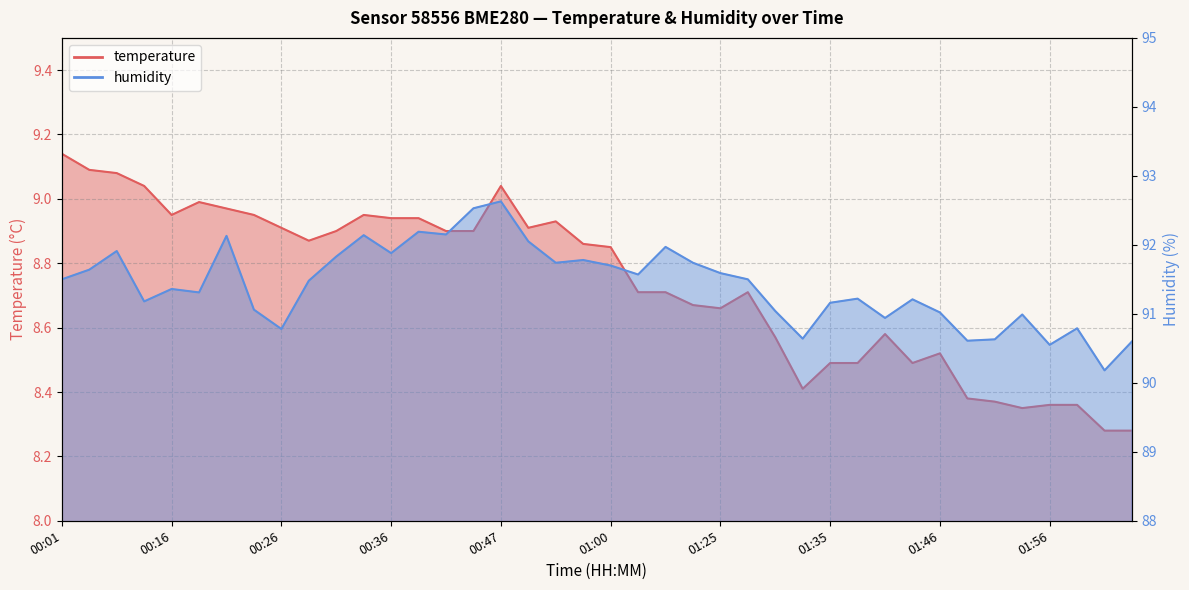

What is the lowest value of the humidity series?

90.2